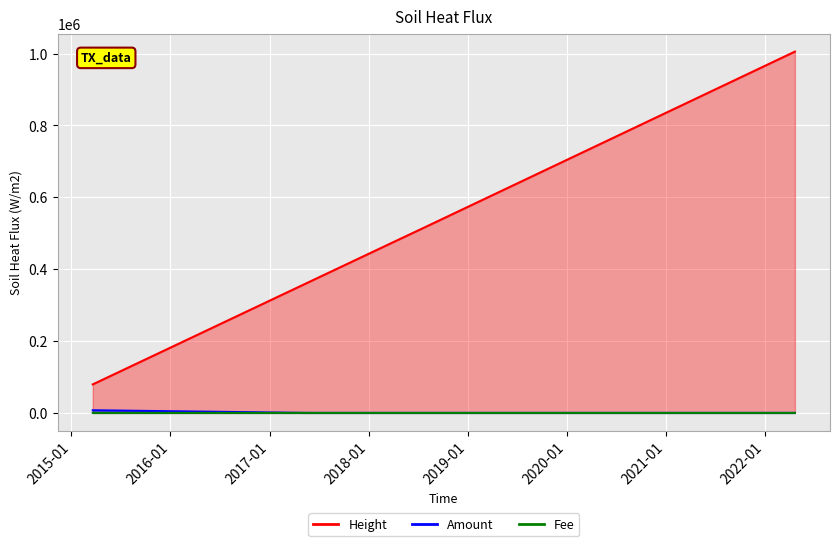

Is it true that Height equals 636168.2 at 2017-05-15?

False